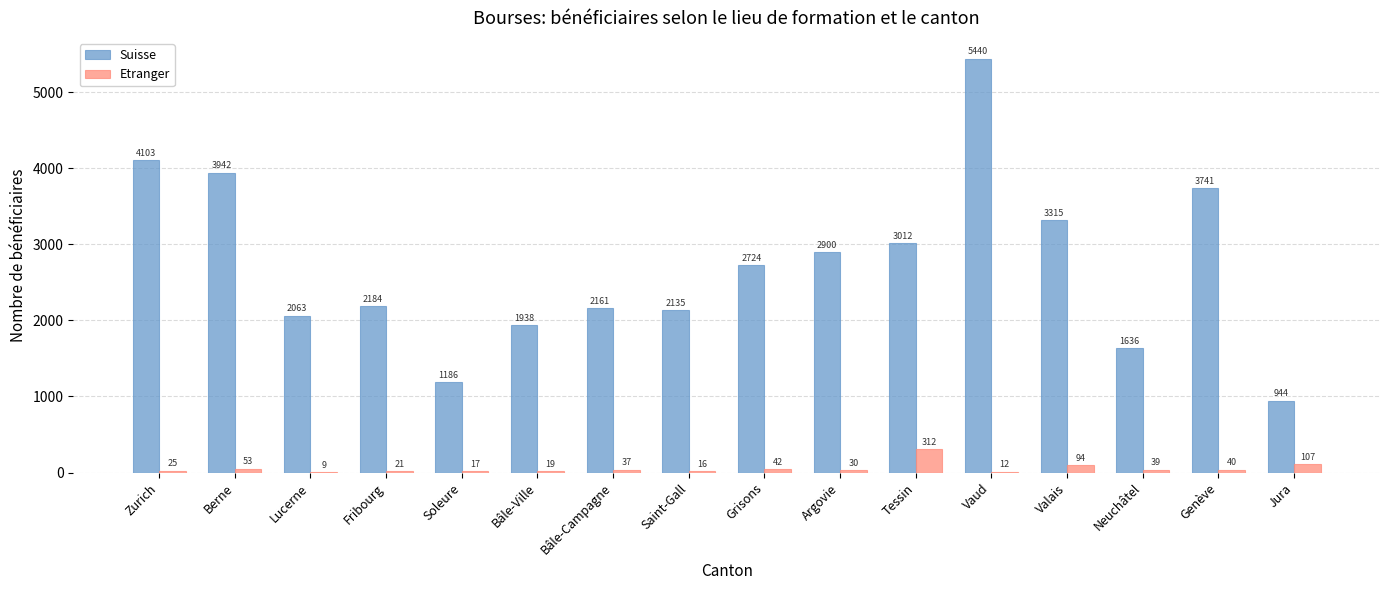

What is the total value across all series at Lucerne?

2072